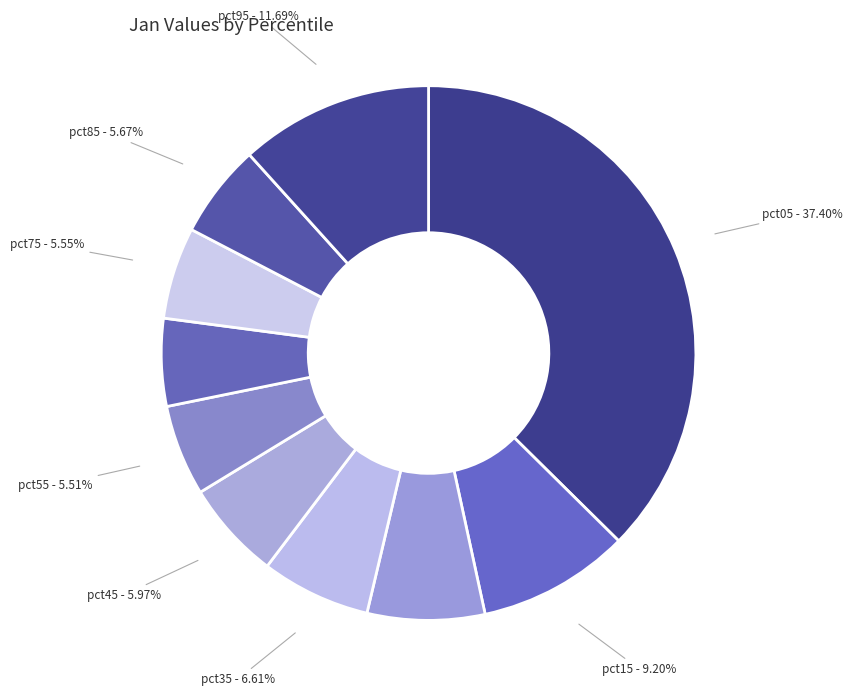

Count the number of slices in the pie.

10